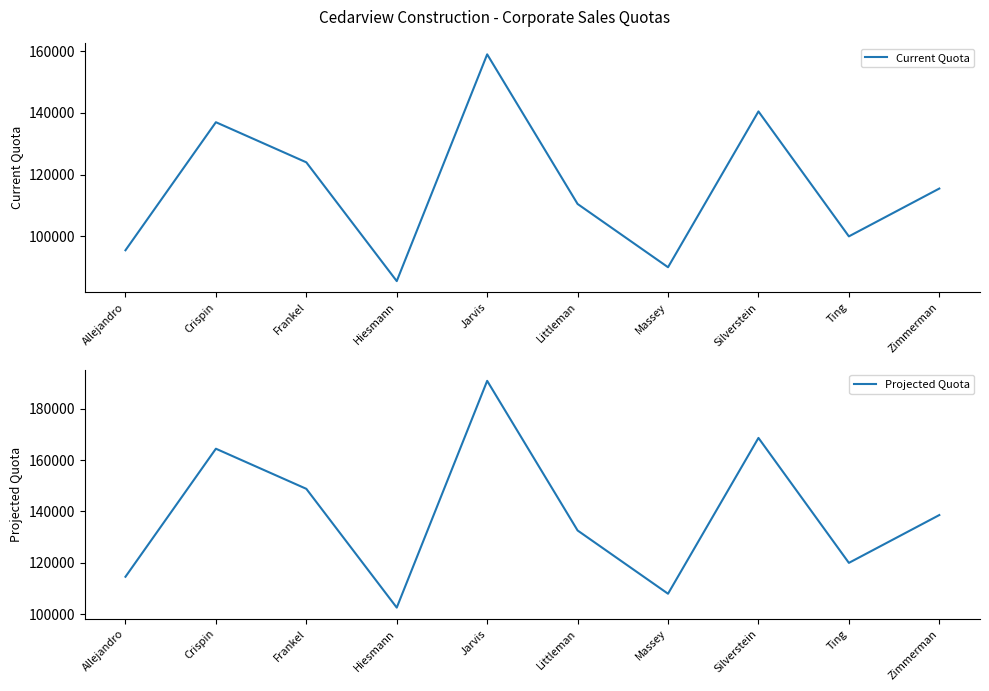

Reading right to left, list all the values displayed in this chart.

Current Quota: Zimmerman=115500	Ting=100000	Silverstein=140500	Massey=90000	Littleman=110500	Jarvis=159000	Hiesmann=85500	Frankel=124000	Crispin=137000	Allejandro=95500
Projected Quota: Zimmerman=138600	Ting=120000	Silverstein=168600	Massey=108000	Littleman=132600	Jarvis=190800	Hiesmann=102600	Frankel=148800	Crispin=164400	Allejandro=114600